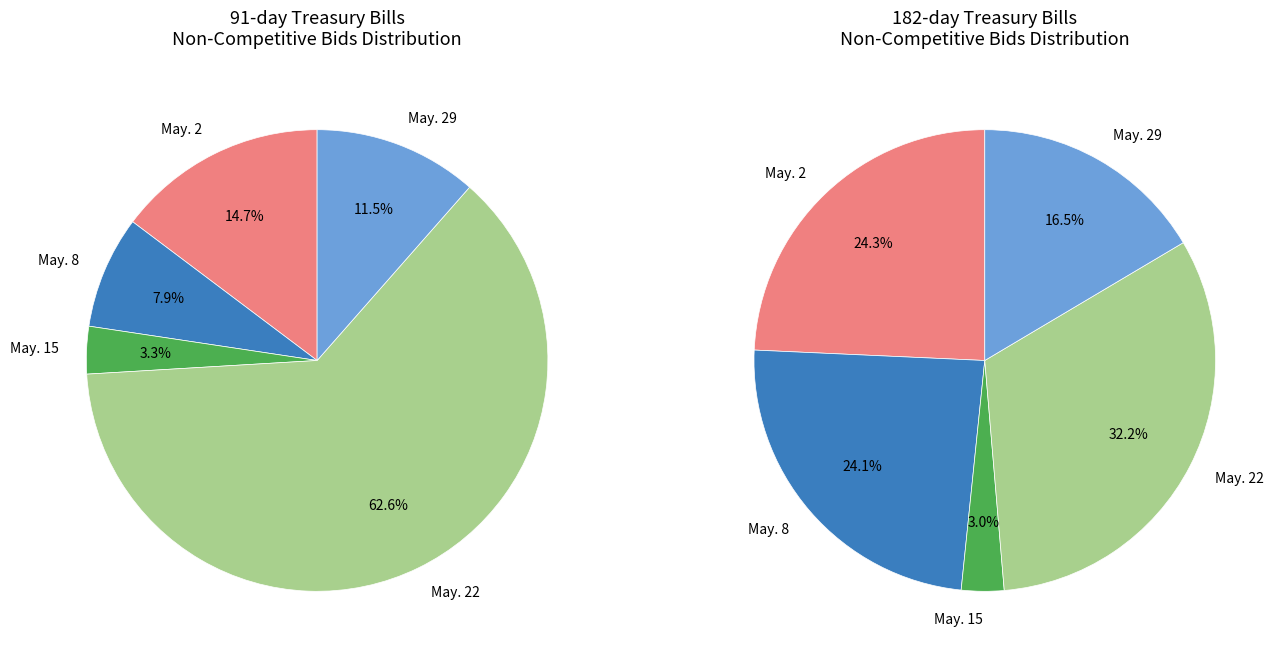

Which has a higher value, May. 15 or May. 29?

May. 29